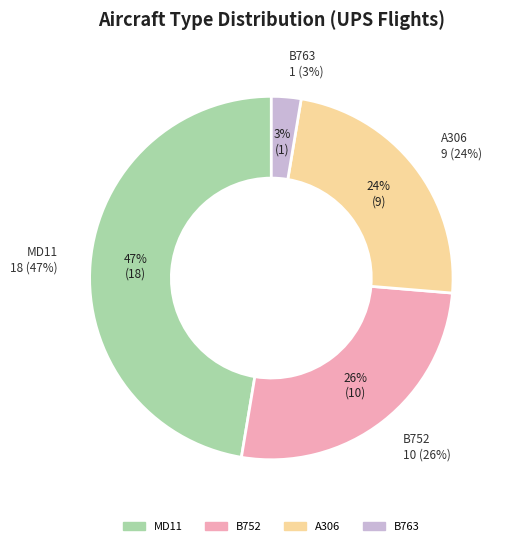

Which slice is the largest?

MD11